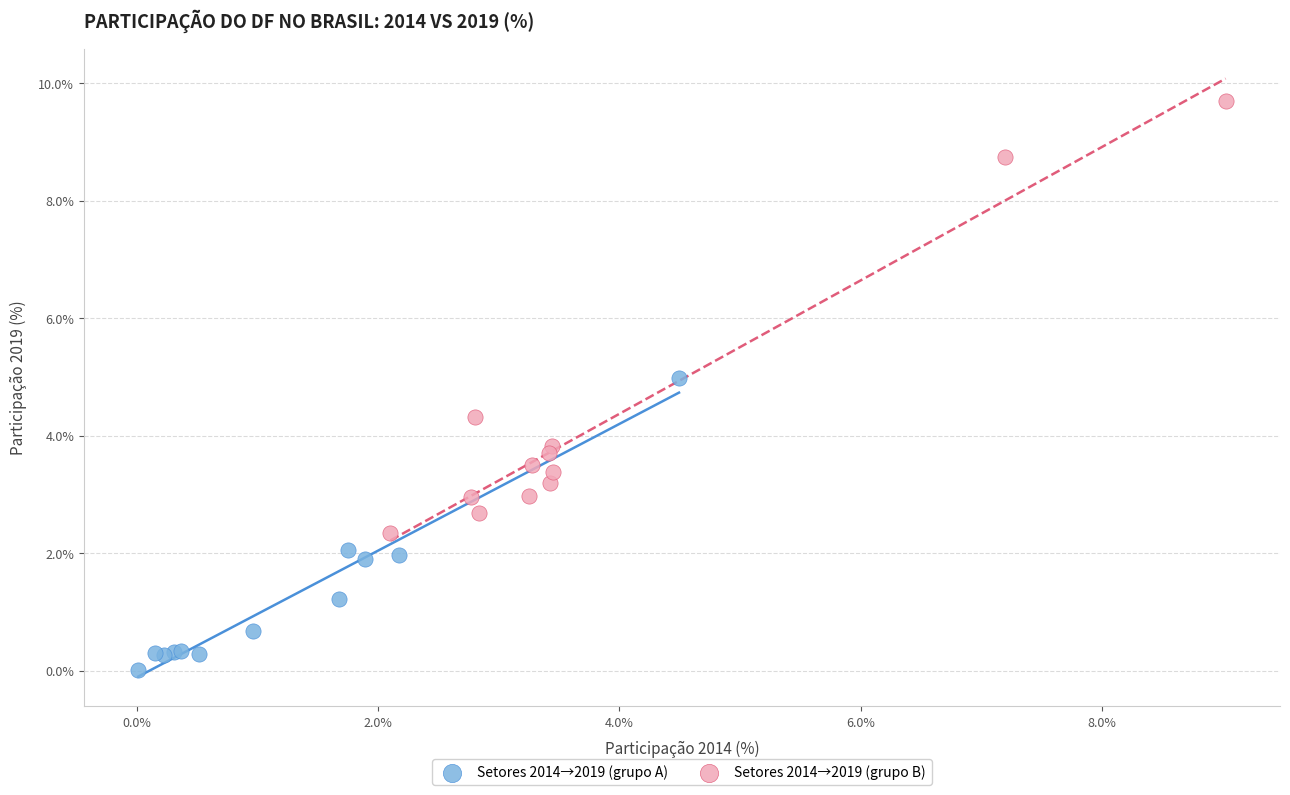

Which series contains the highest Y value?

Setores 2014→2019 (grupo B)